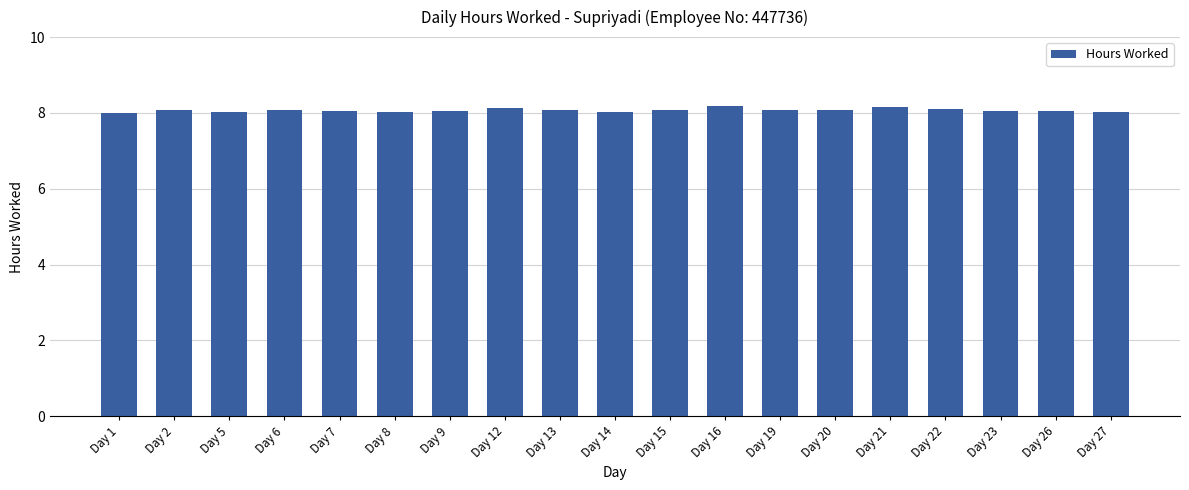

The chart shows a value of 3.2 at Day 12. True or false?

False